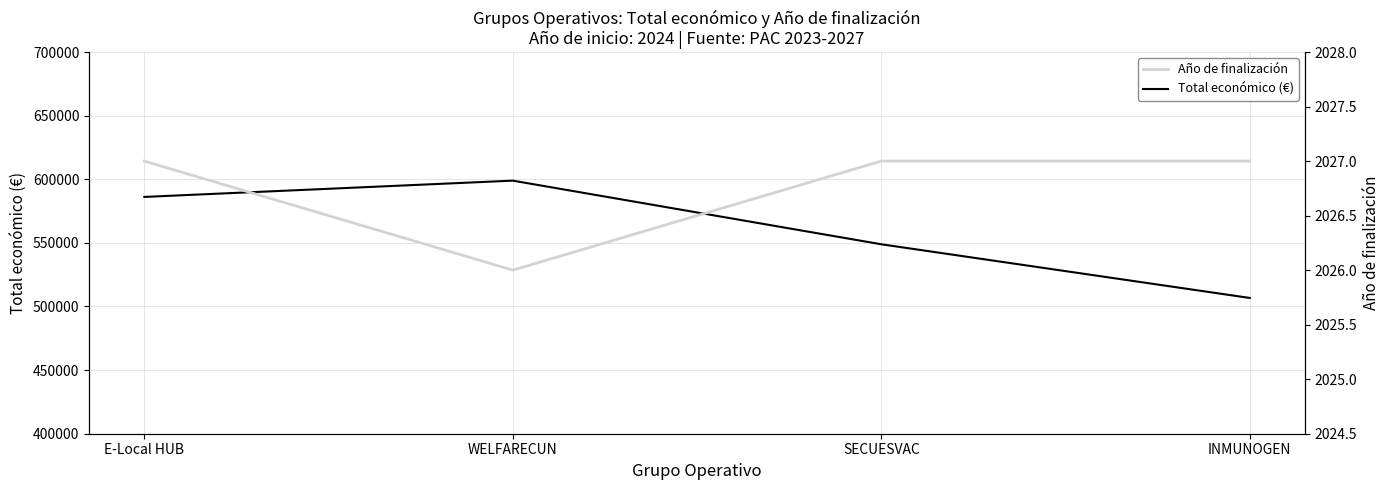

Rank the series by their average value, from lowest to highest.

Año de finalización, Total económico (€)